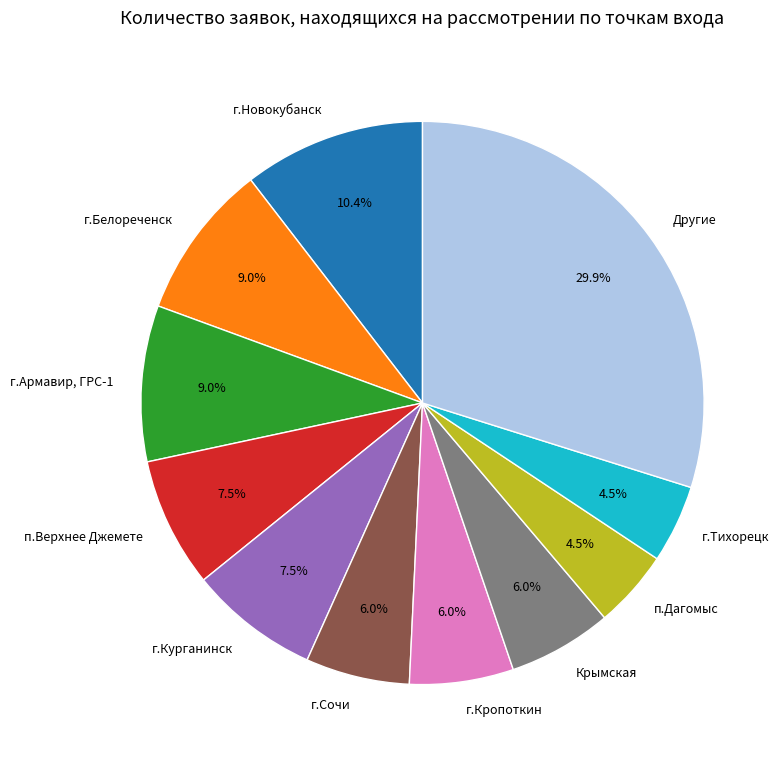

Does г.Новокубанск account for over 50% of the chart?

No